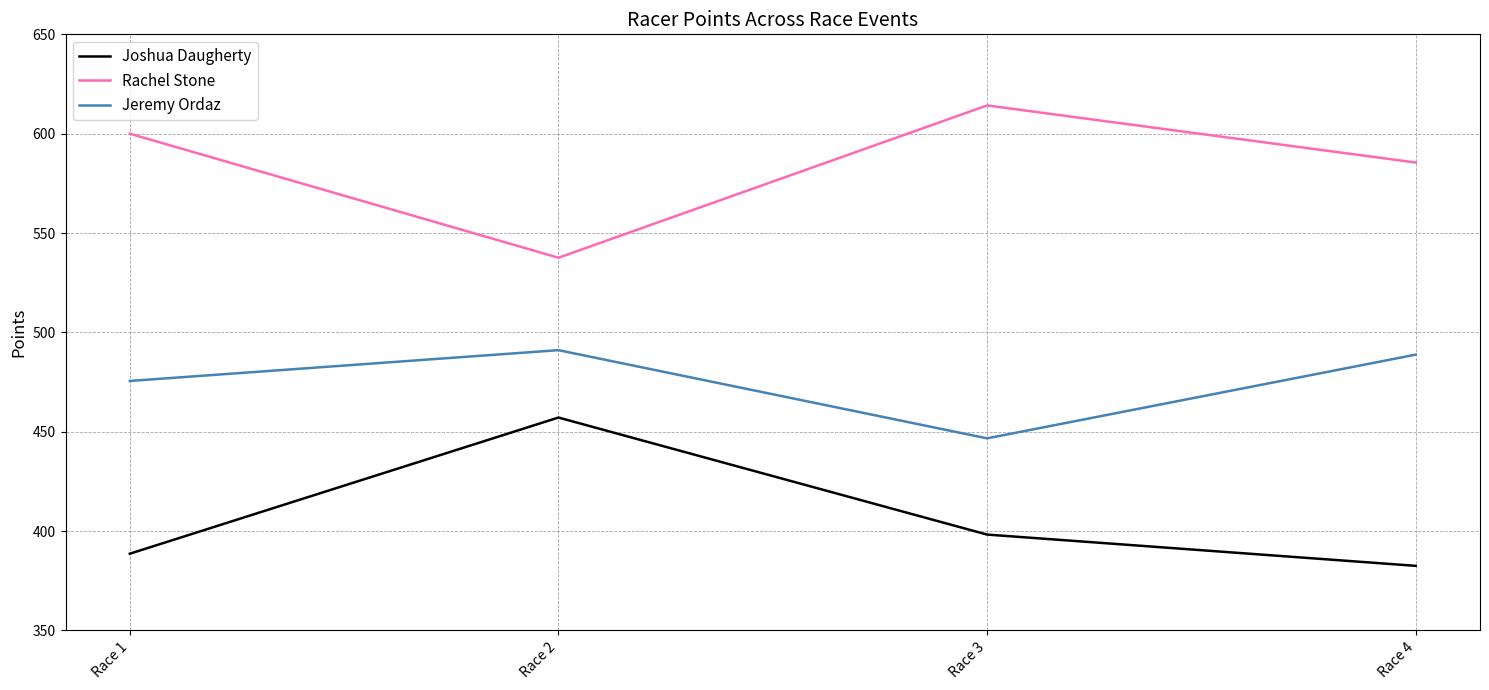

What is the sum of all Jeremy Ordaz values?

1902.1